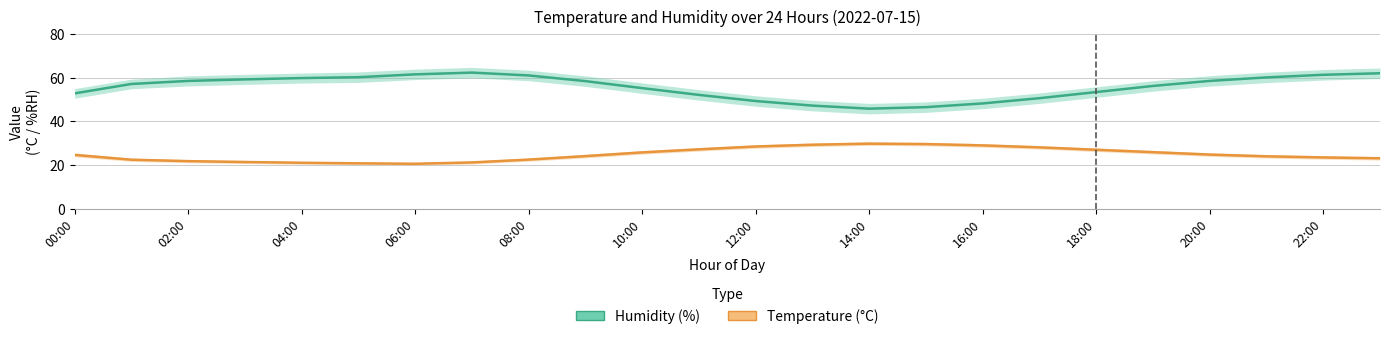

True or false: Humidity and Temperature (°C) cross at least once.

False